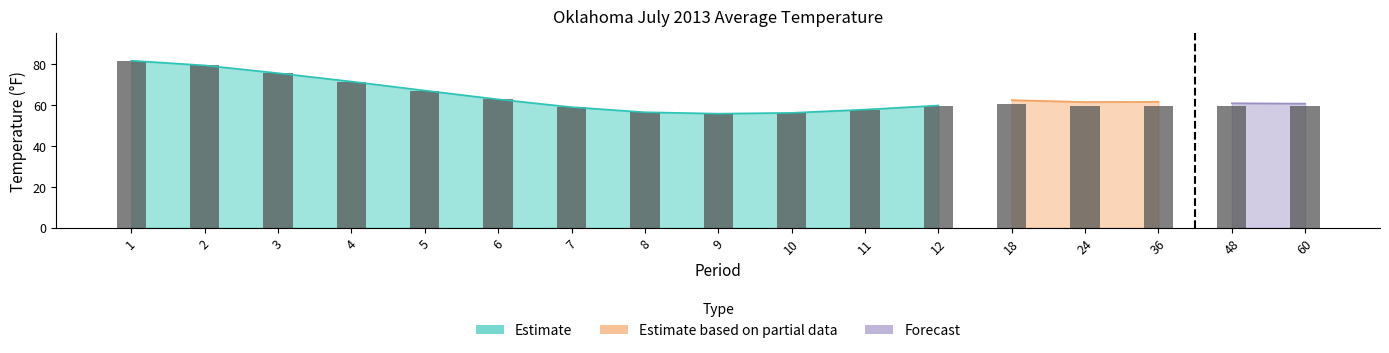

What is the change in value from 3 to 12?

-15.9